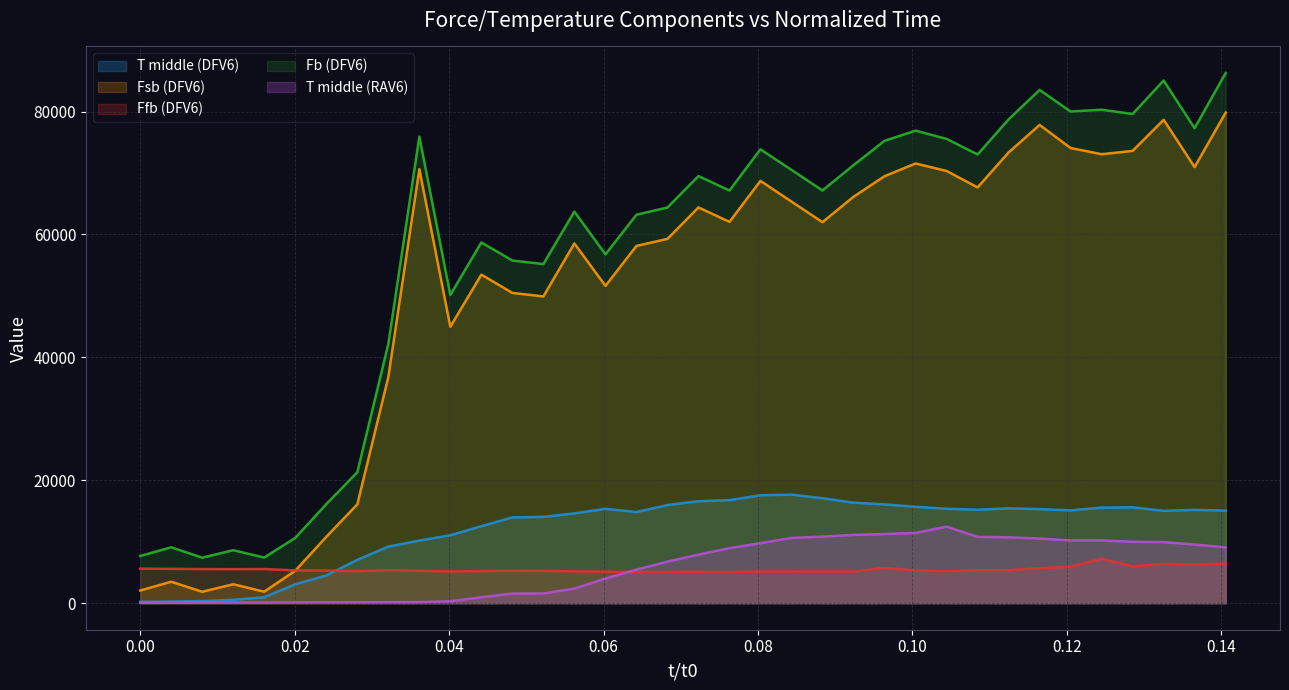

True or false: Fb (DFV6) and T middle (RAV6) cross at least once.

False